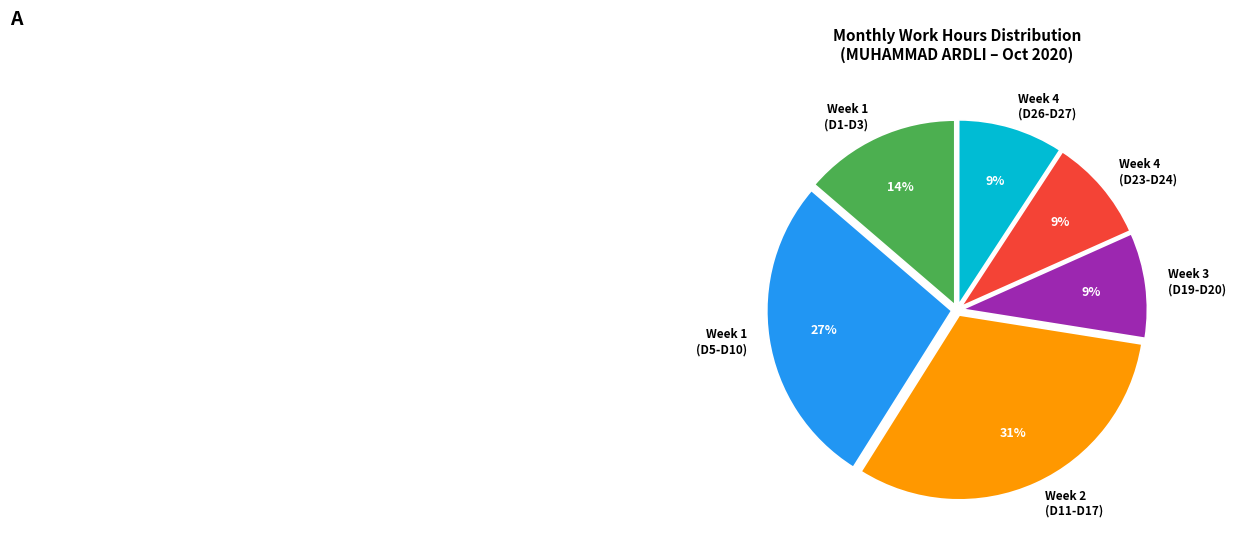

Is there any slice that represents more than half of the pie?

No